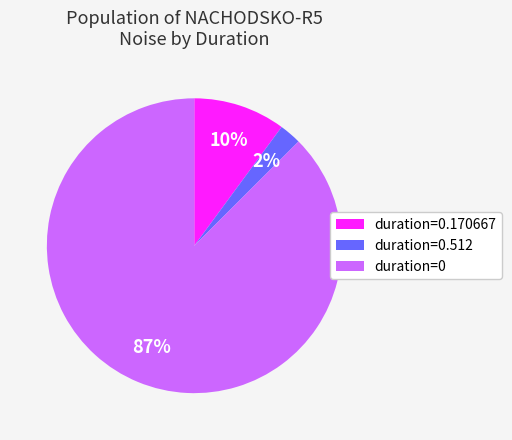

Does any single category account for the majority?

Yes